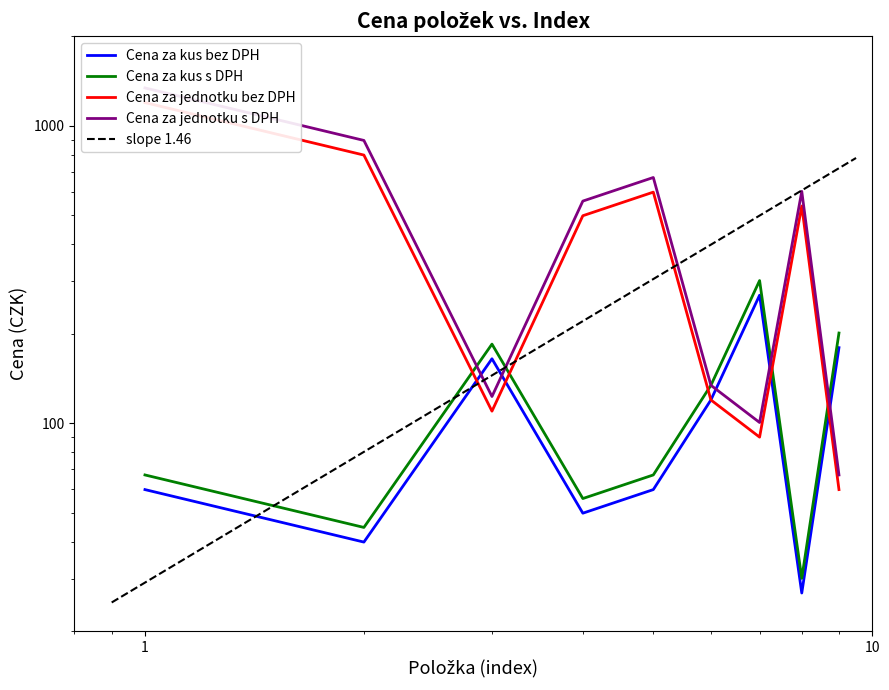

What is the sum of all Cena za kus bez DPH values?

970.7